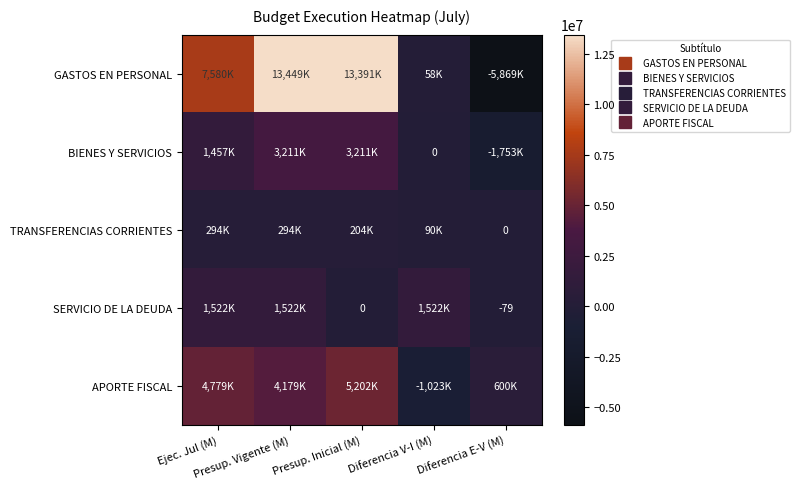

The value of GASTOS EN PERSONAL at Diferencia E-V (M) is -5869555. True or false?

True